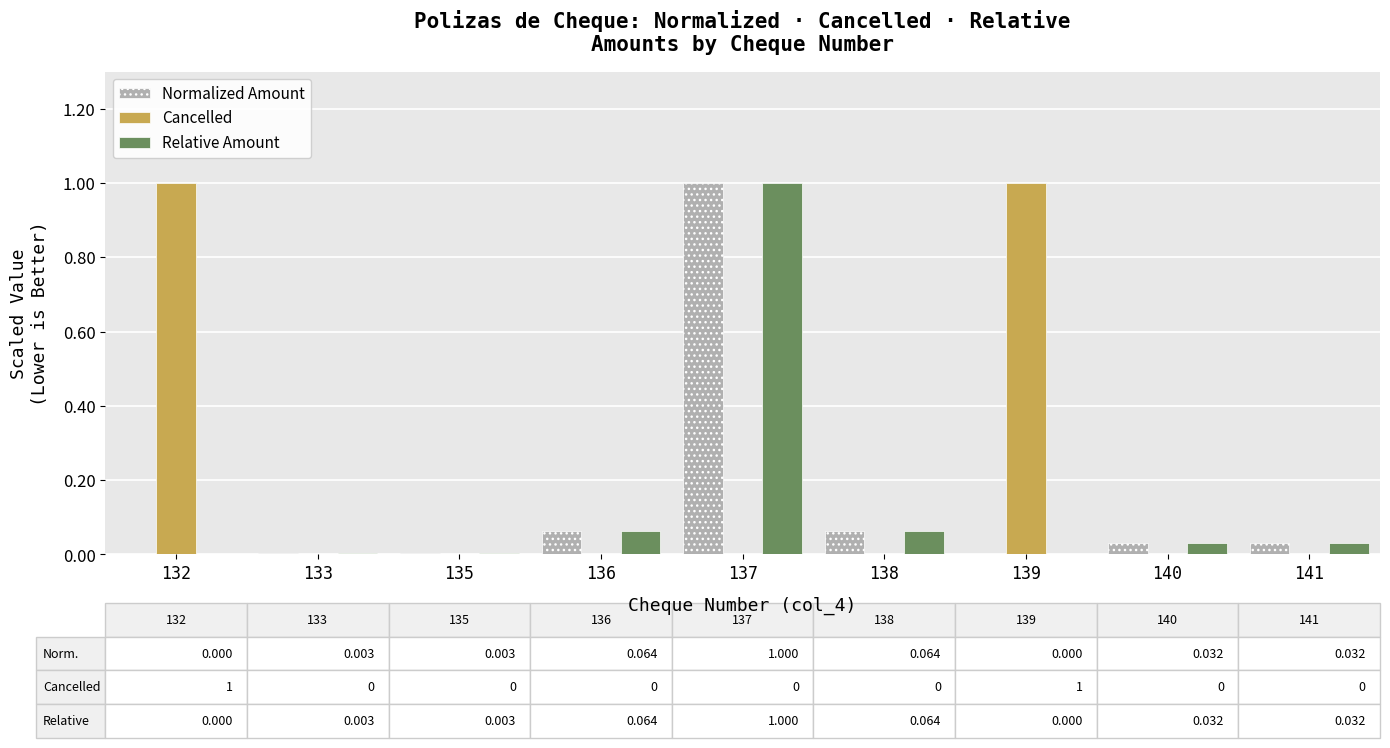

True or false: Relative Amount has a value of 1.0 at 137.

True